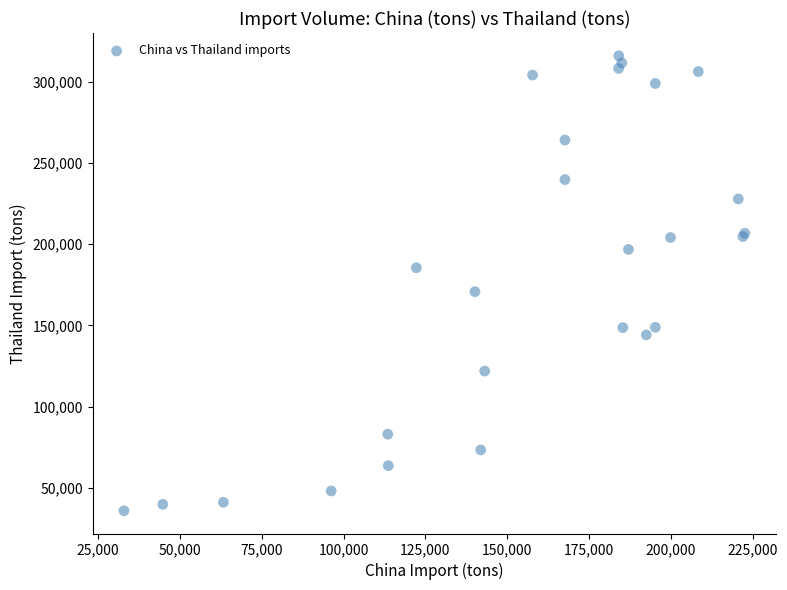

What Y value in the scatter plot is closest to 175936?

170743.3